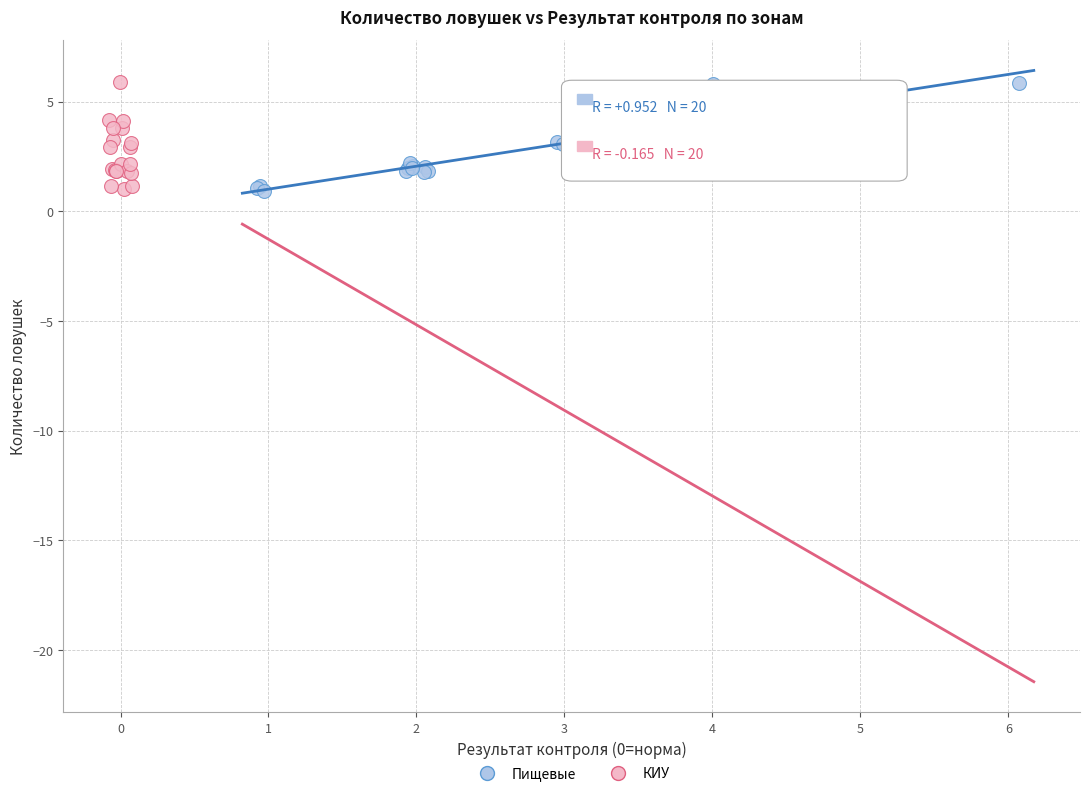

What are all the series names shown in the legend?

Пищевые, КИУ